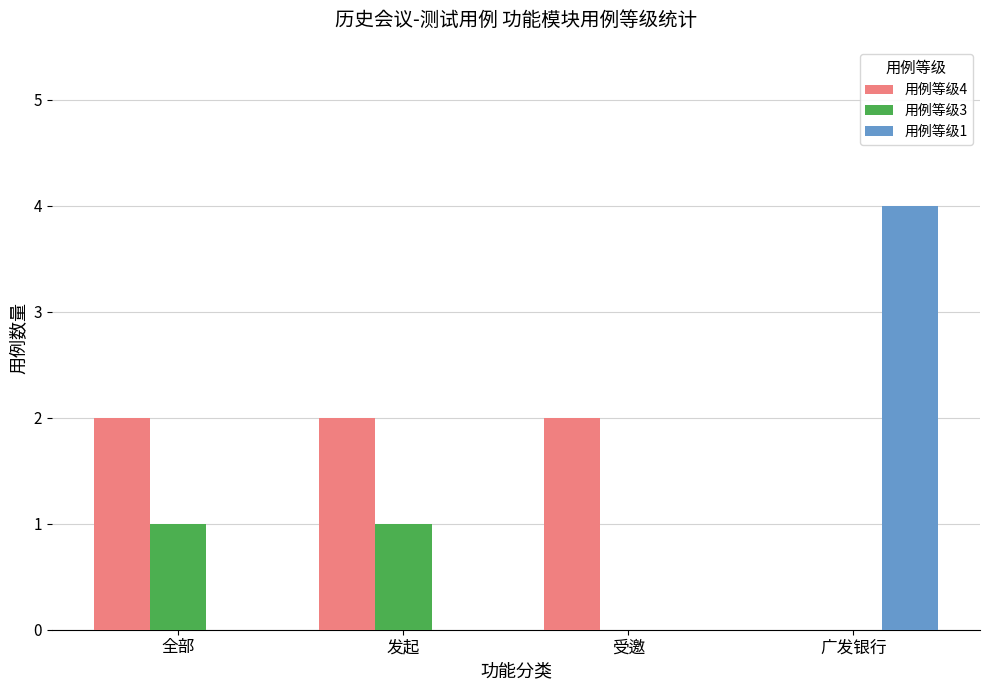

True or false: 用例等级3 has a value of 0 at 广发银行.

True